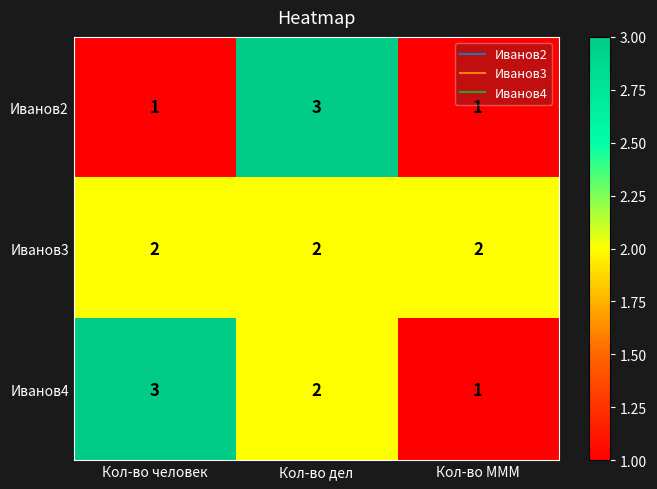

How many categories are shown in the chart?

3